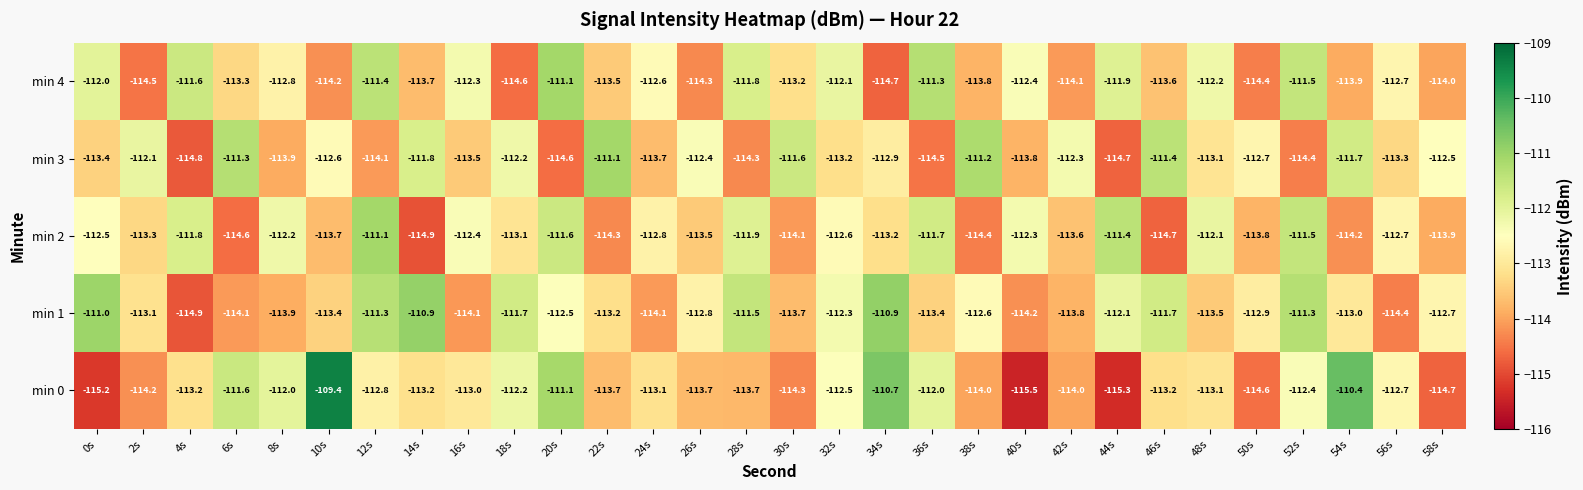

True or false: min 1 has a value of -147.2 at 12s.

False